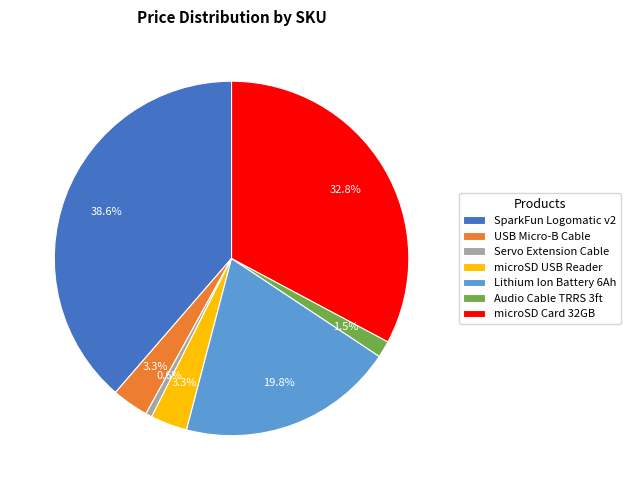

Count the number of slices in the pie.

7